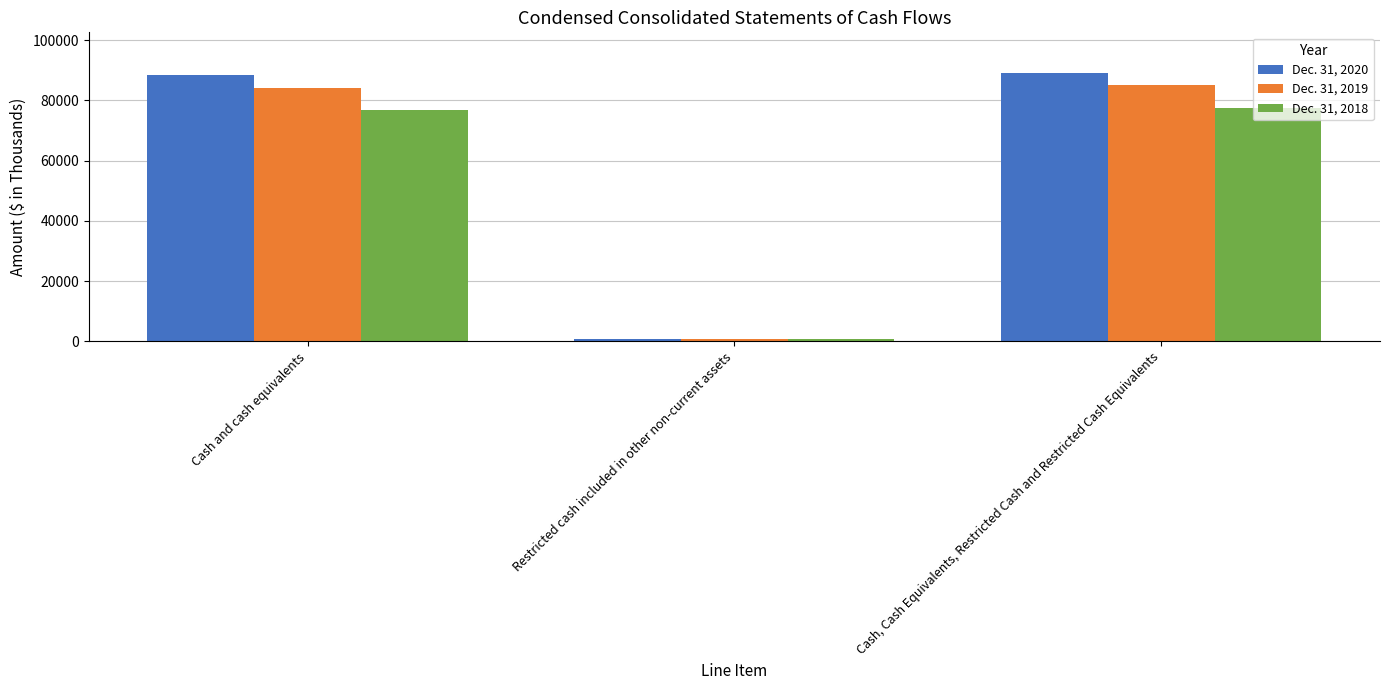

What position from the left is Restricted cash included in other non-current assets?

2